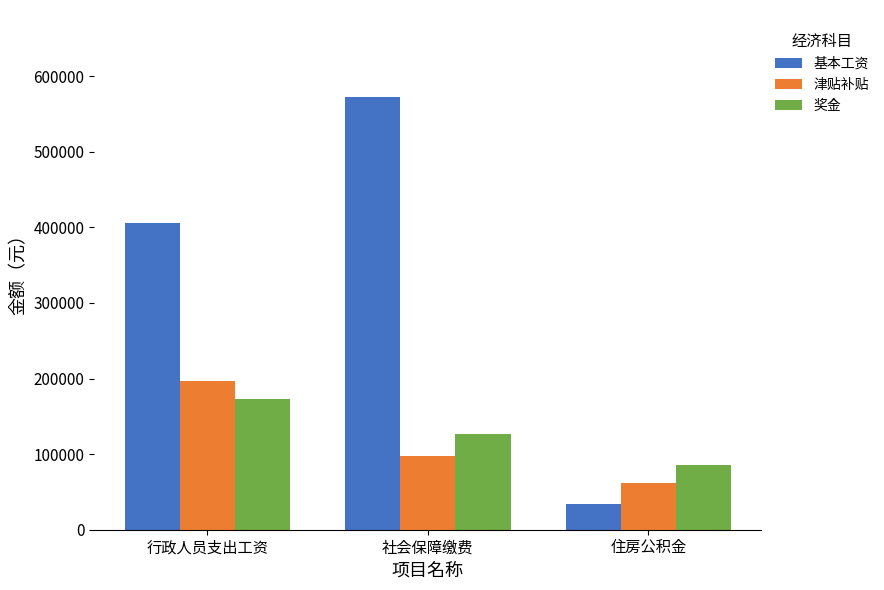

How many groups of bars are there?

3